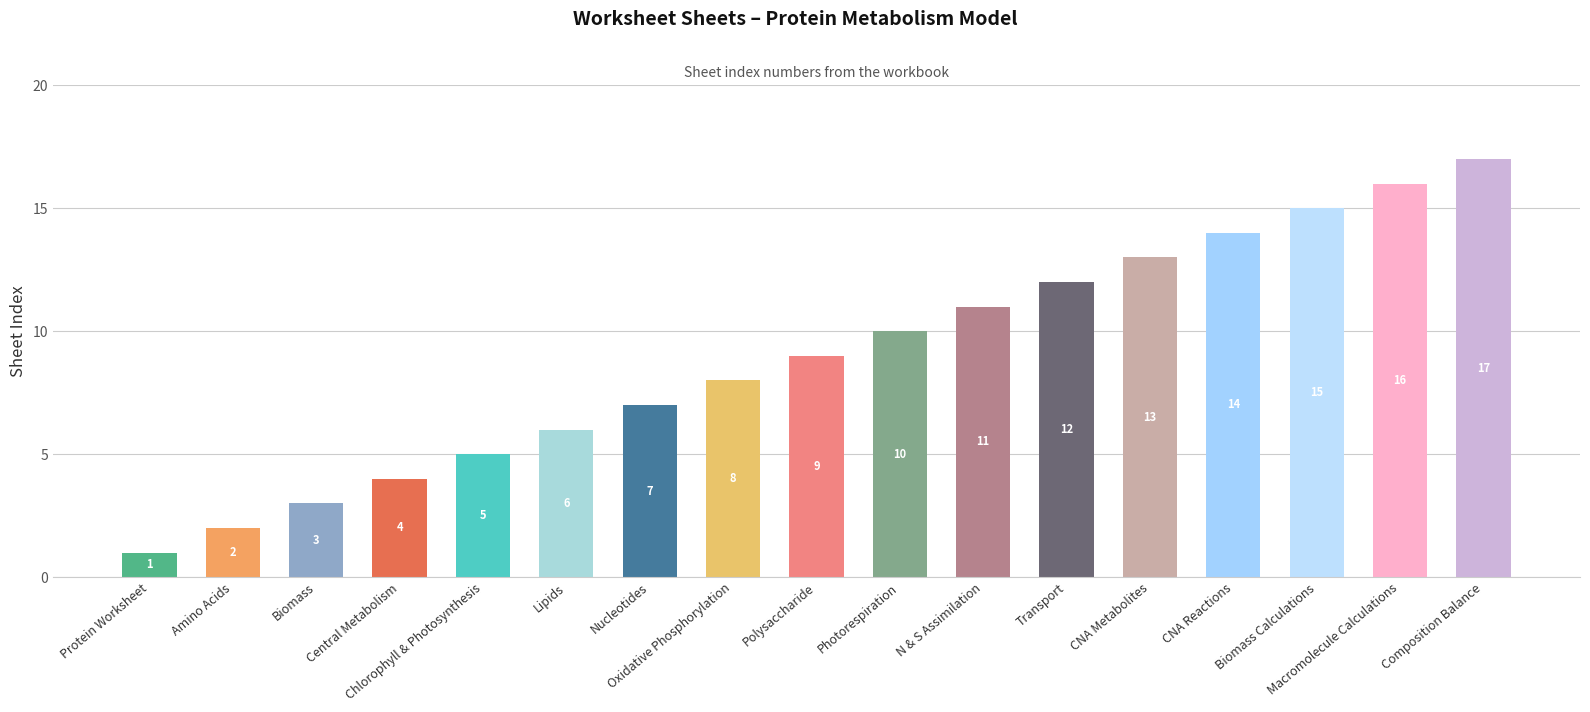

How many bars are there in total?

17